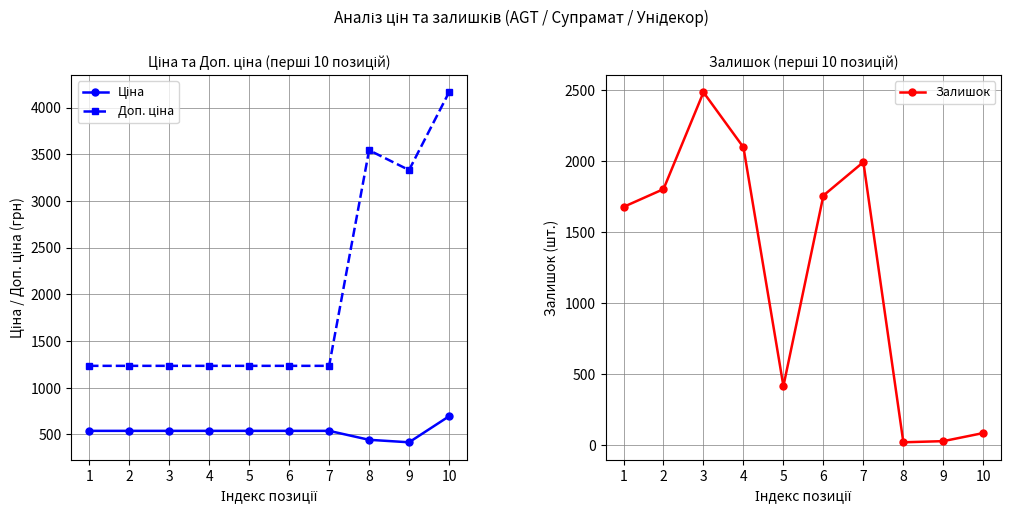

What is the value of the Ціна point at the 7th from the left?

539.0